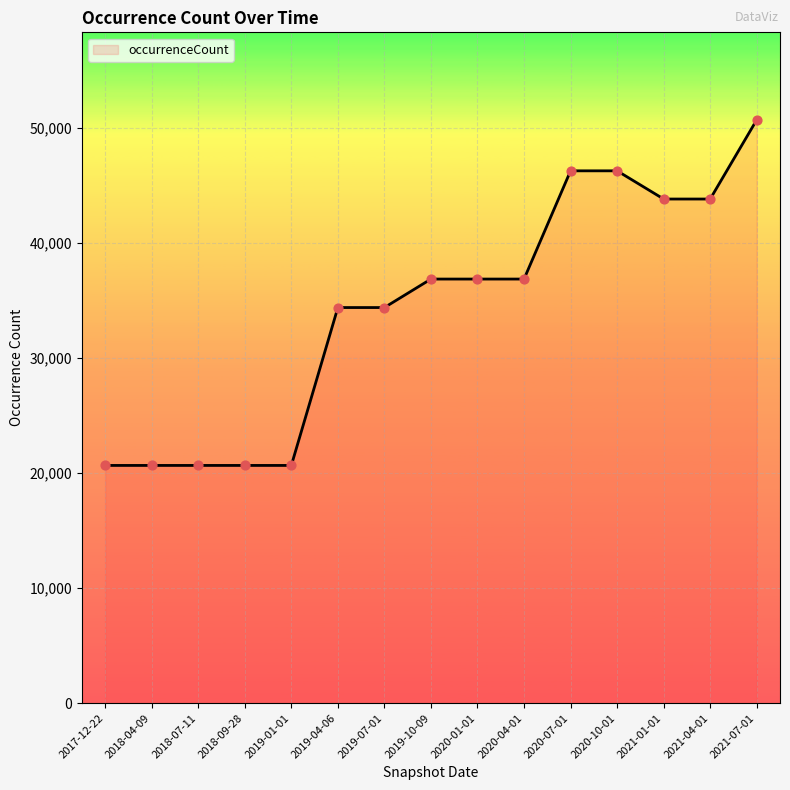

Approximately how many times larger is the value at 2021-01-01 compared to 2019-01-01?

2.1